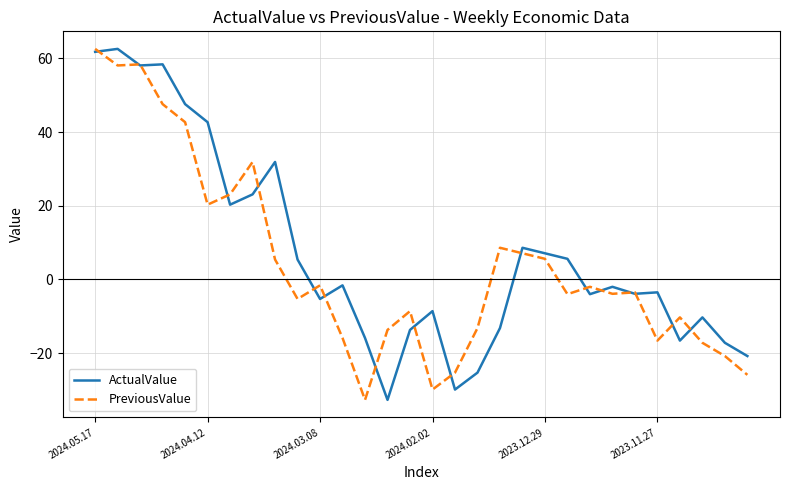

What is the minimum value for ActualValue?

-32.7